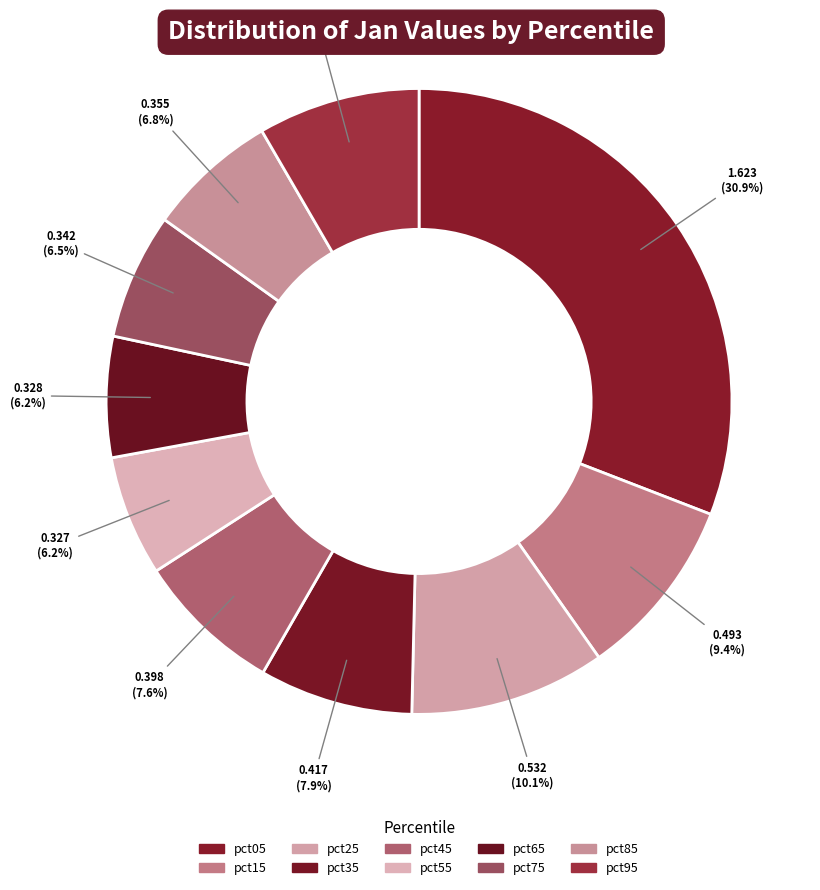

How many segments does this pie chart have?

10